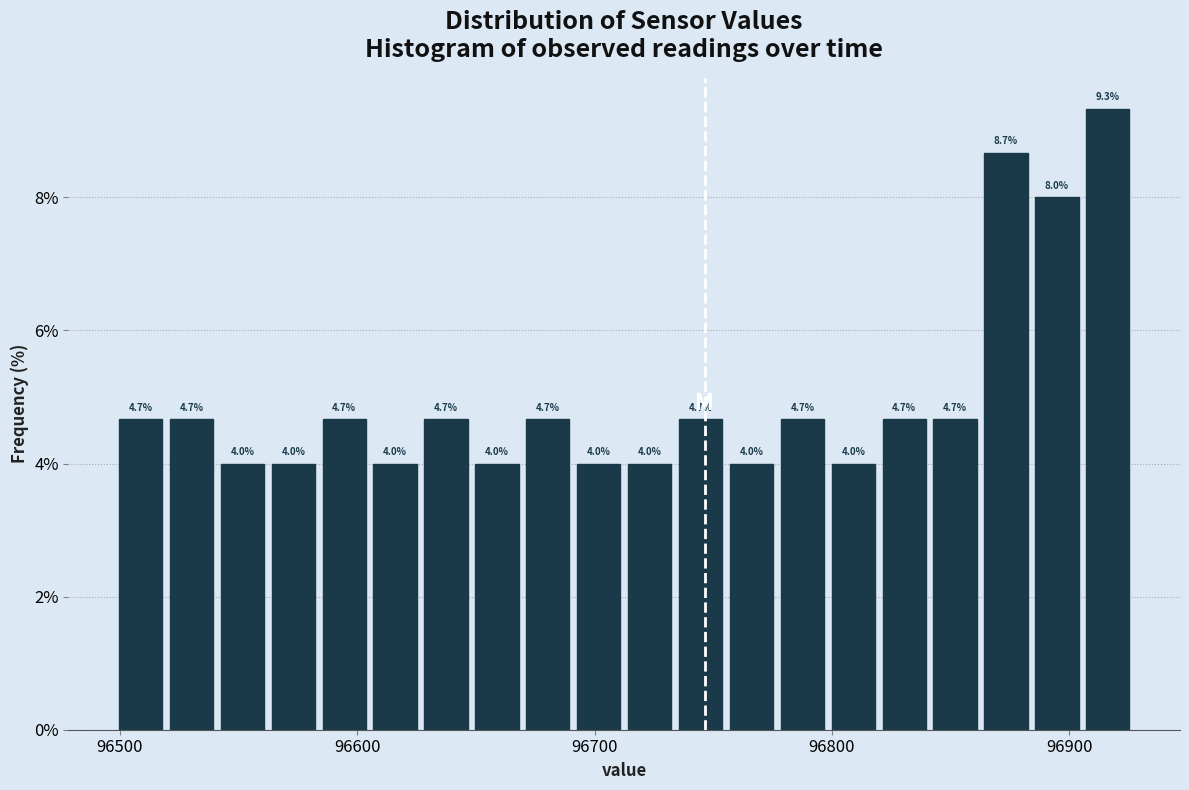

Around what value on the x-axis is the tallest bar? Give the approximate position of its centre, as read against the axis.

96920